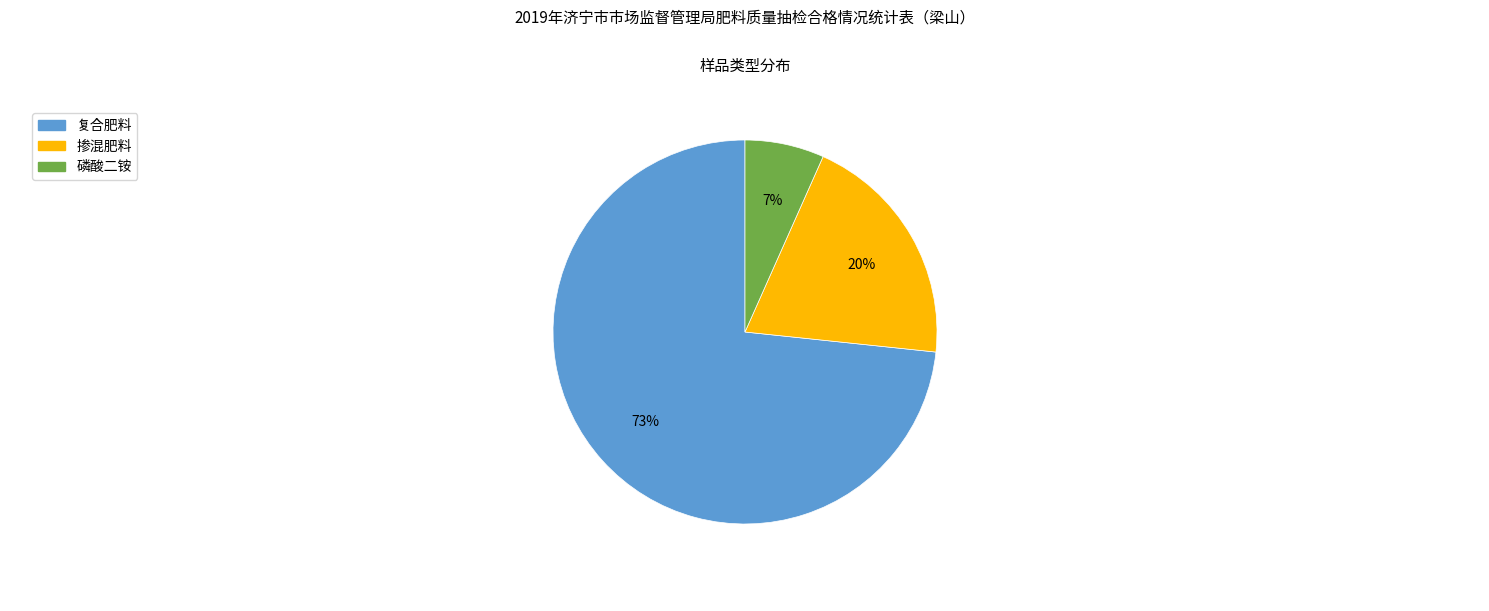

Does 磷酸二铵 account for over 50% of the chart?

No